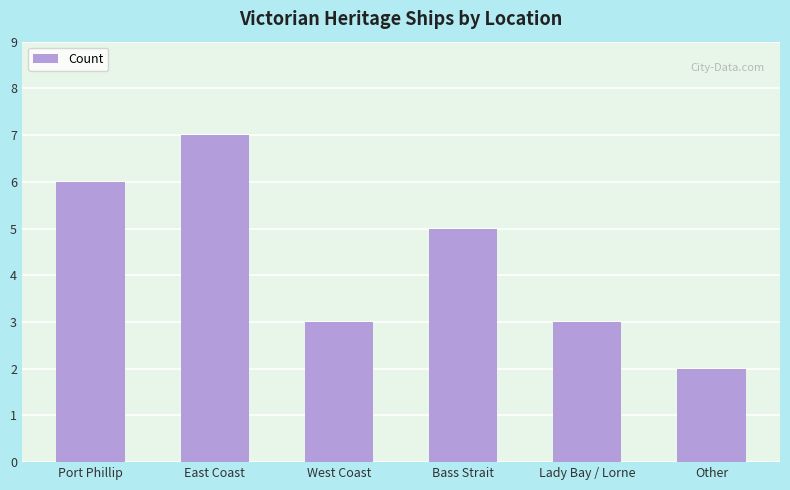

Are the bars grouped side by side (vs. stacked)?

No